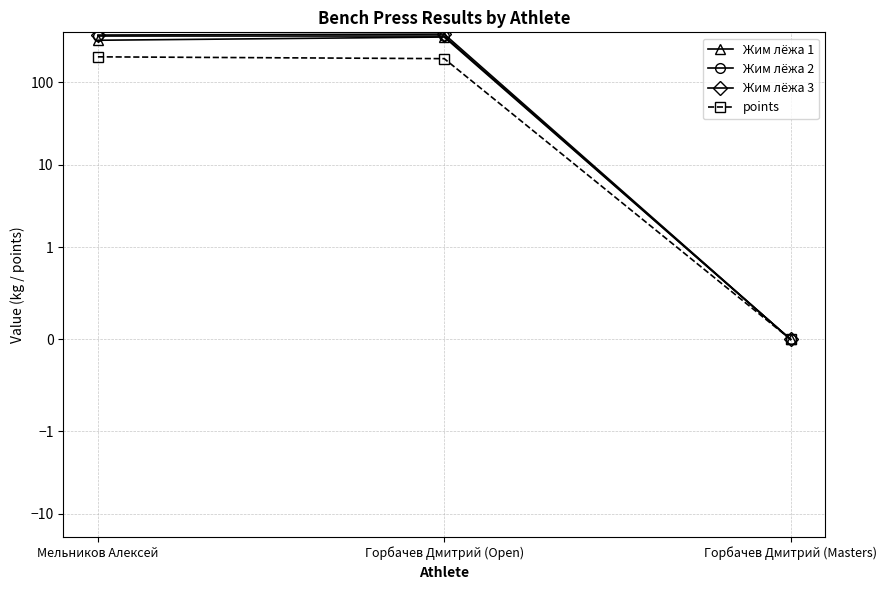

What is the greatest value displayed?

380.0